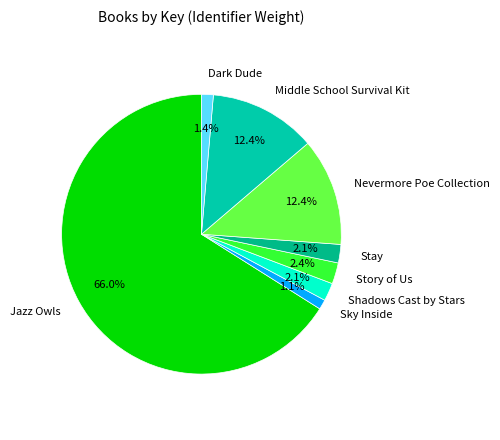

Combined, what portion of the pie is Shadows Cast by Stars and Story of Us?

4.5%